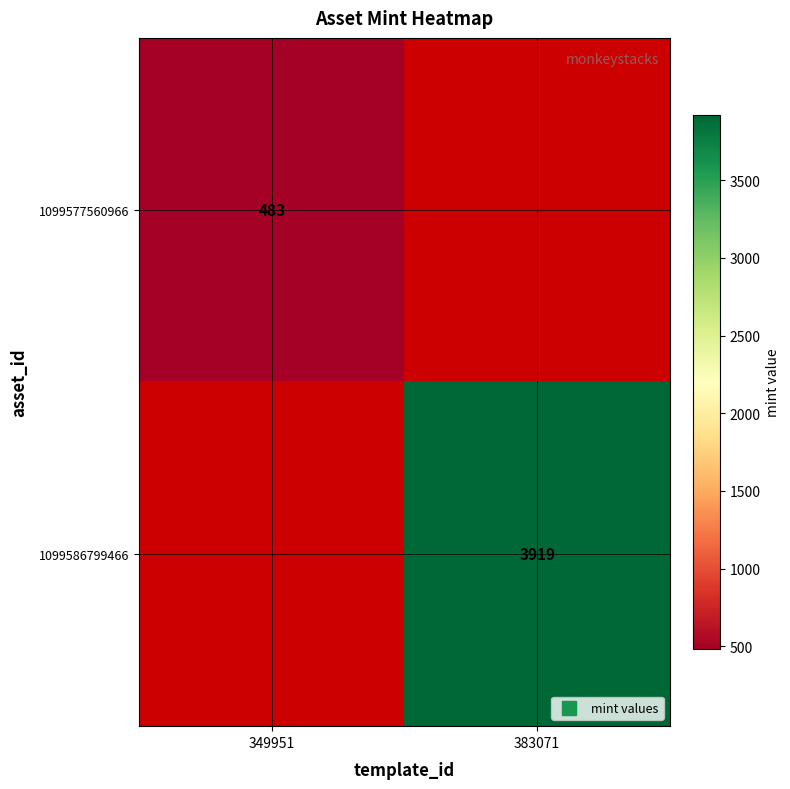

At how many categories does at least one series exceed 1666?

1